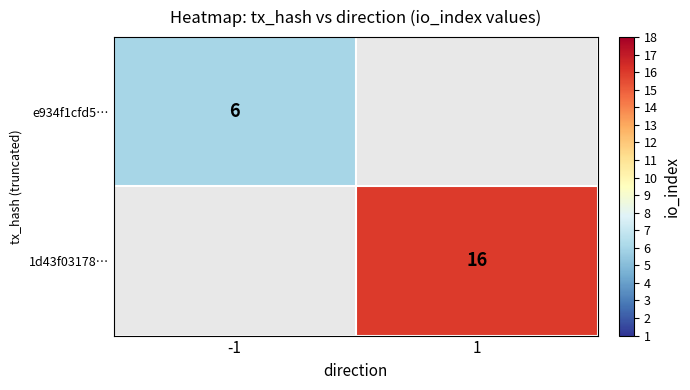

True or false: e934f1cfd5… has a value of 3 at -1.

False